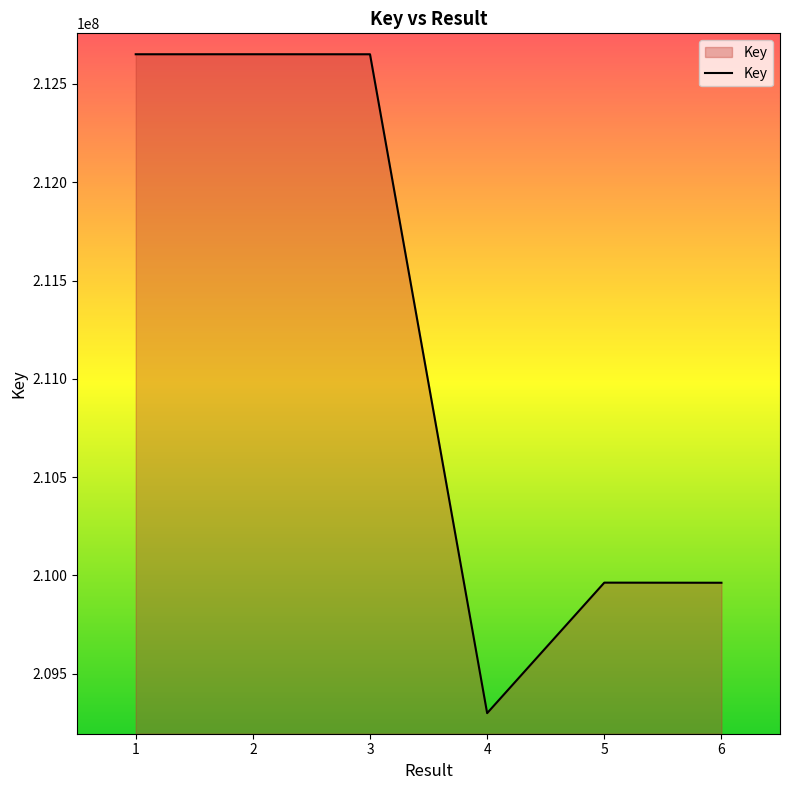

What is the smallest value displayed?

209299744